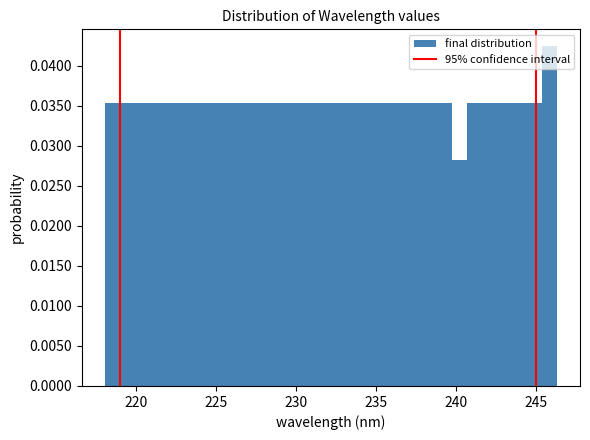

Around what value on the x-axis is the tallest bar? Give the approximate position of its centre, as read against the axis.

246.0